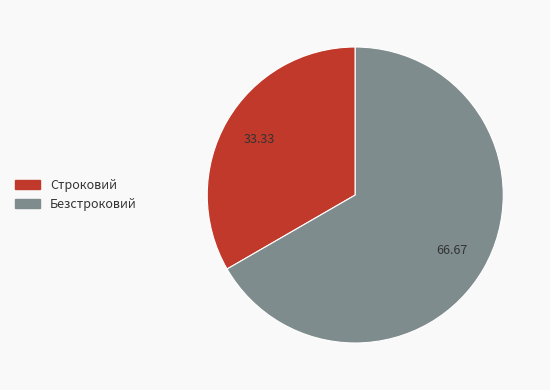

Which category has the smallest portion of the pie?

Строковий